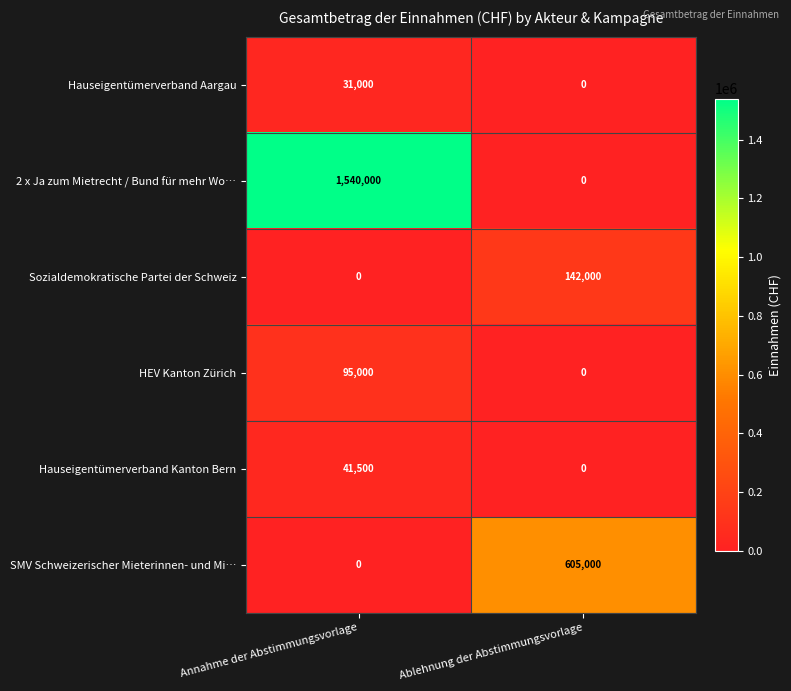

The HEV Kanton Zürich series shows 40246 at Ablehnung der Abstimmungsvorlage. True or false?

False